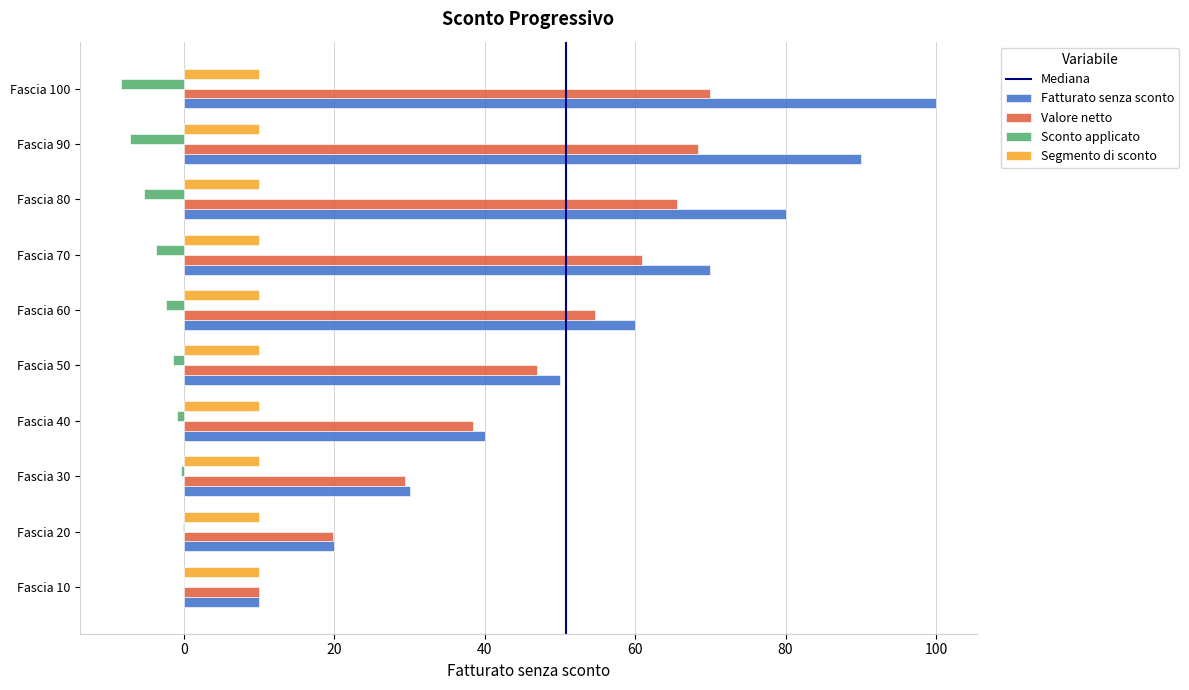

How many categories are shown in the chart?

10